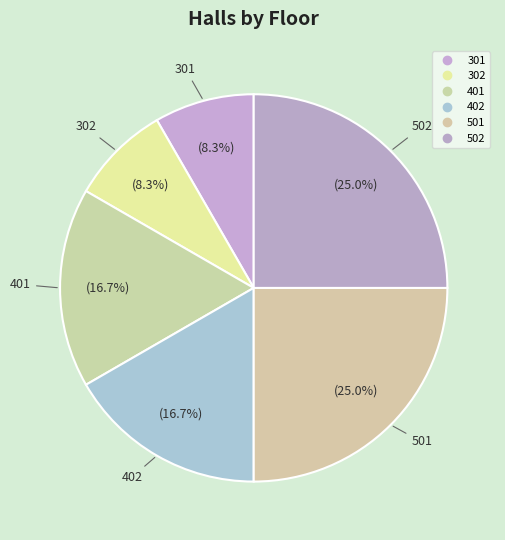

The 502 slice represents 33% of the pie. True or false?

False